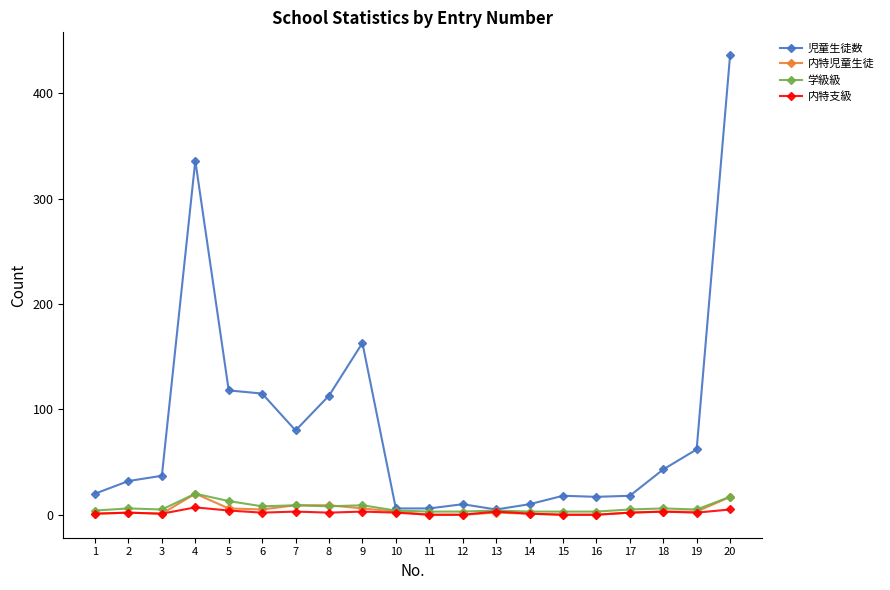

True or false: 学級級 has a value of 4 at 13.

True